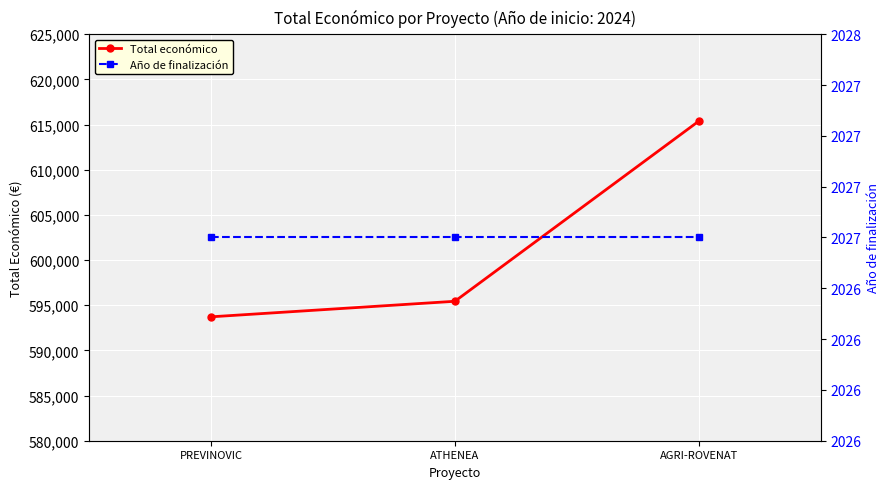

What are all the series names shown in the legend?

Total económico, Año de finalización